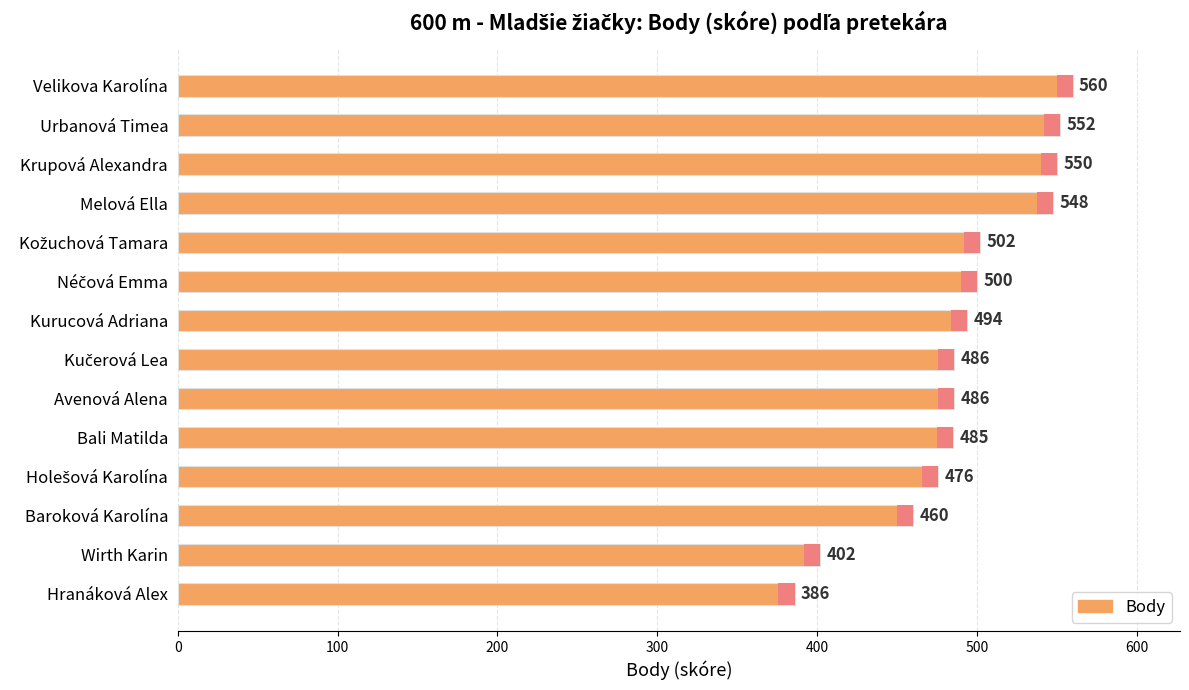

What is the difference between the second highest and second lowest values?

150